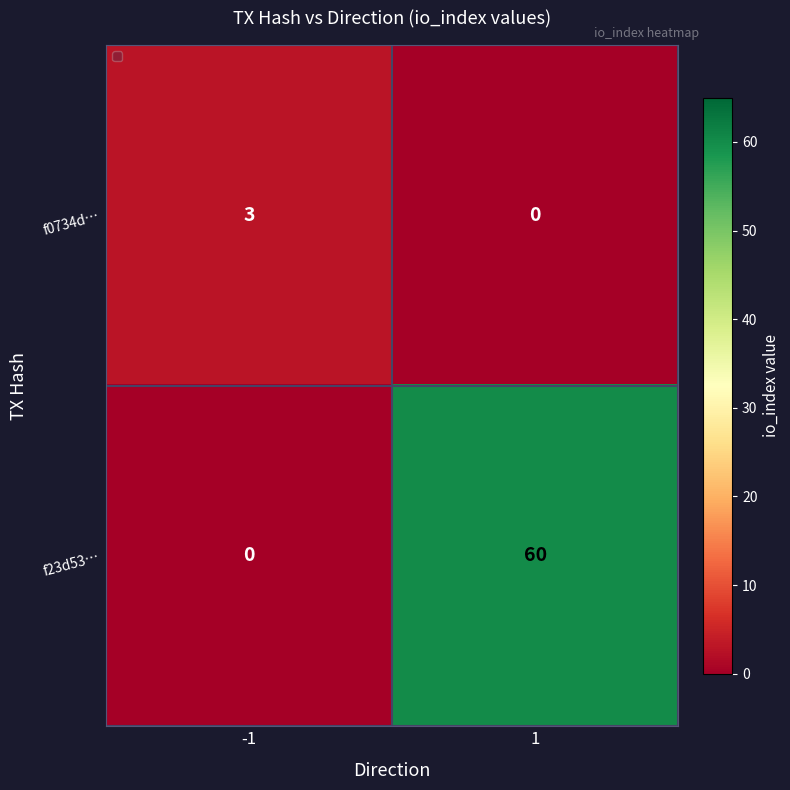

Rank the series by their maximum value, from lowest to highest.

f0734d…, f23d53…